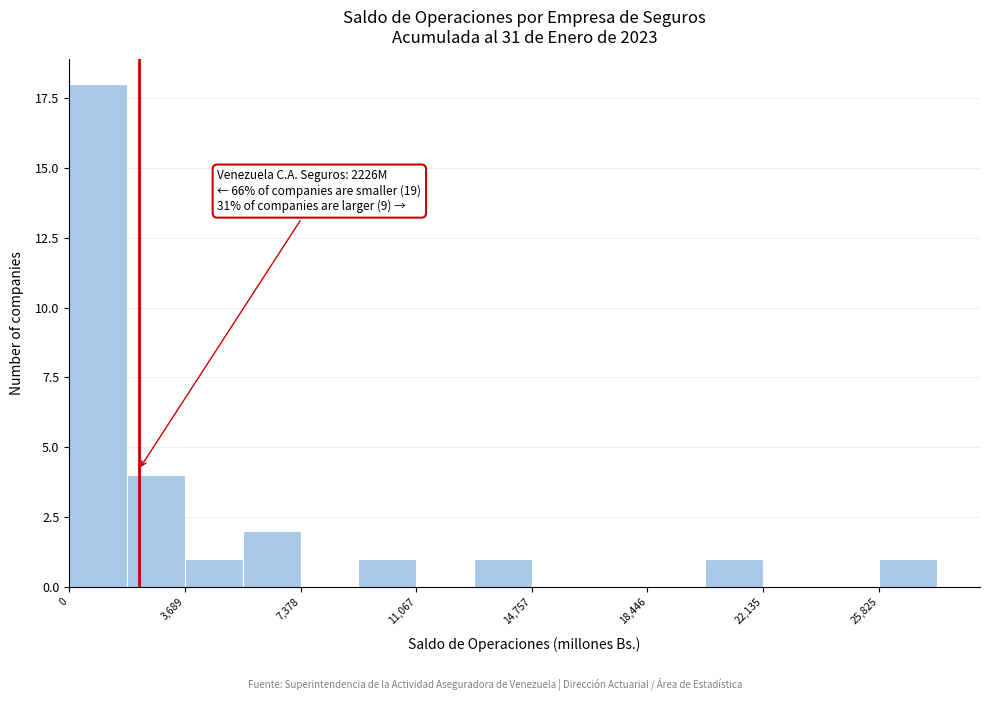

Read against the x-axis, roughly where is the centre of the tallest bar?

1000